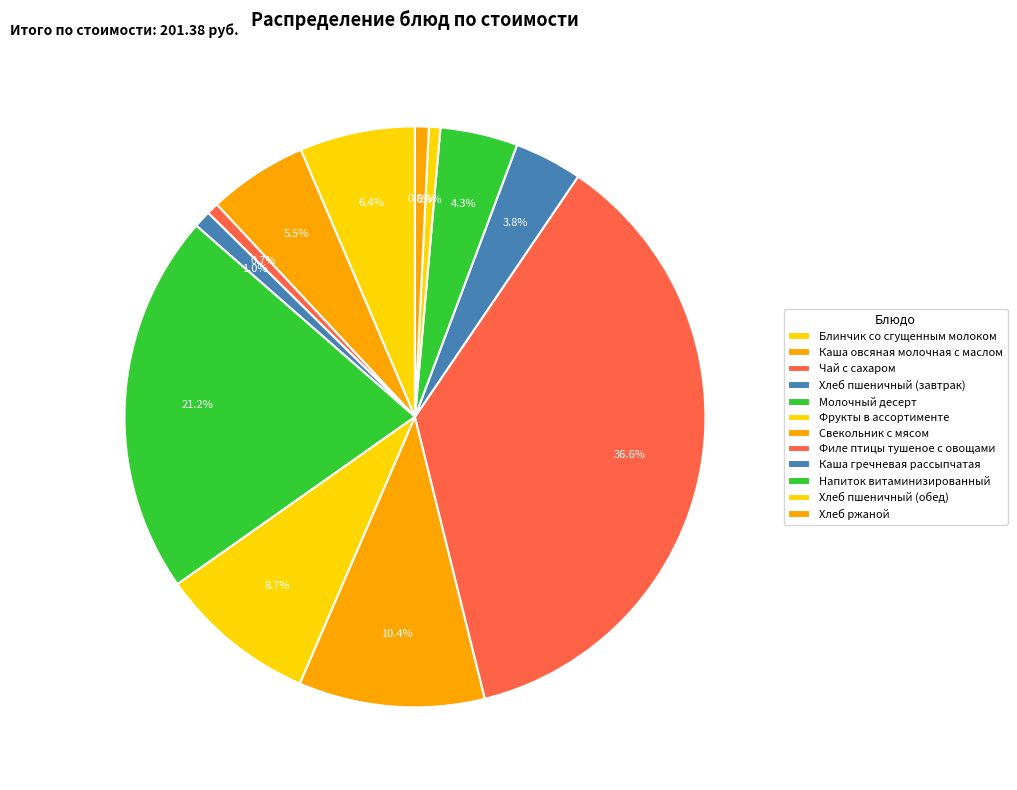

Count the number of slices in the pie.

12